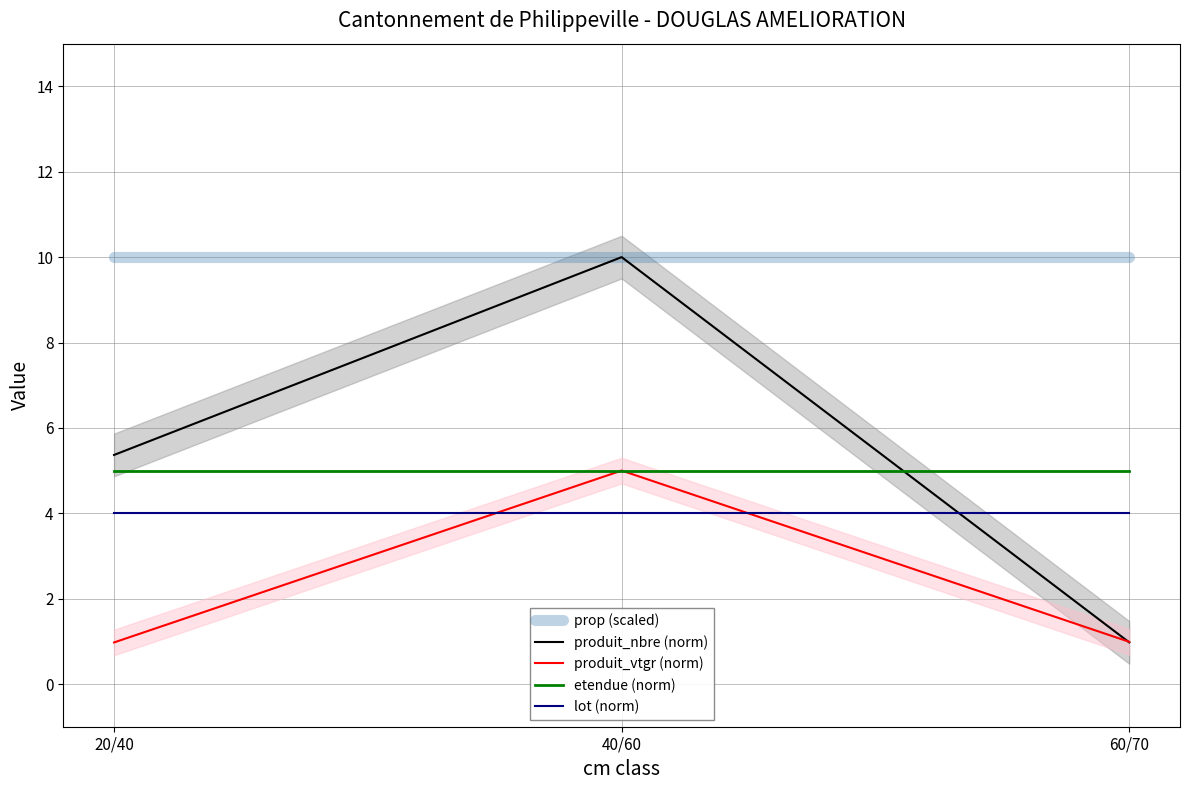

At which label does produit_vtgr (norm) reach its minimum?

20/40